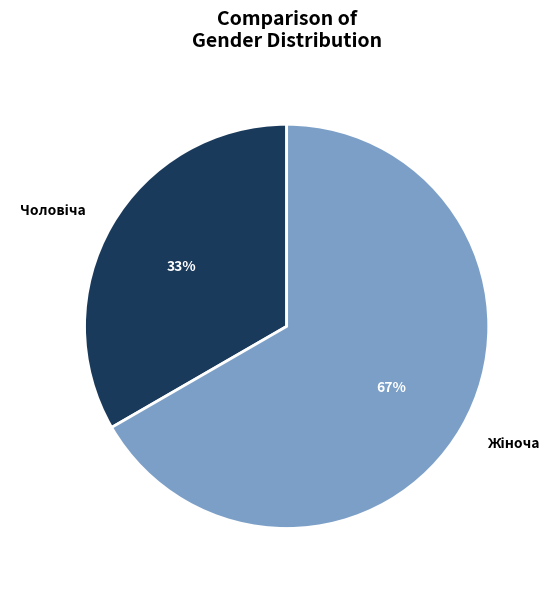

To the nearest percent, what is the average slice percentage?

50%